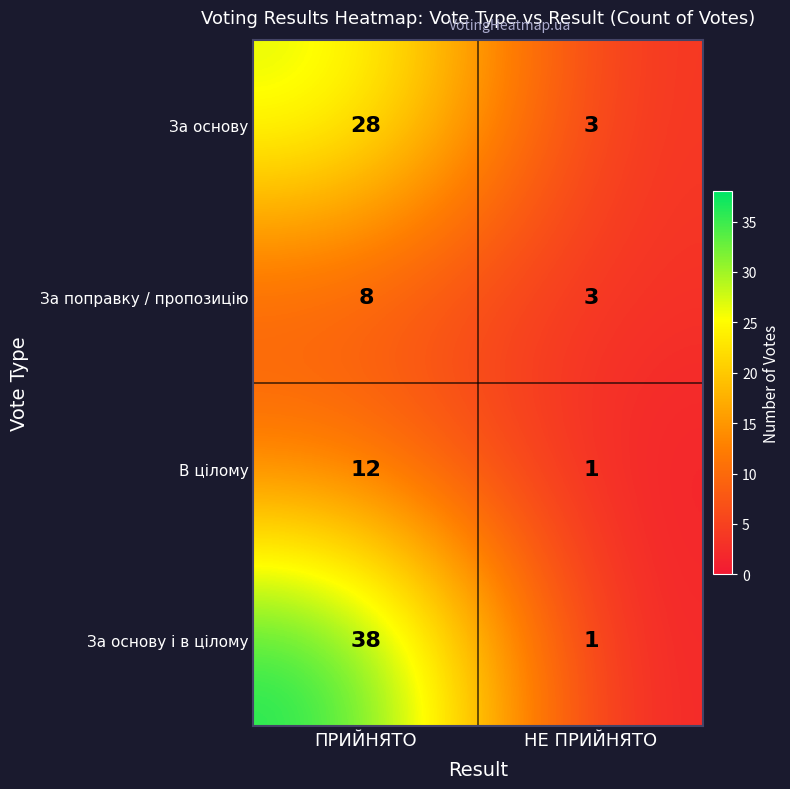

What is the sum of all За основу values?

31